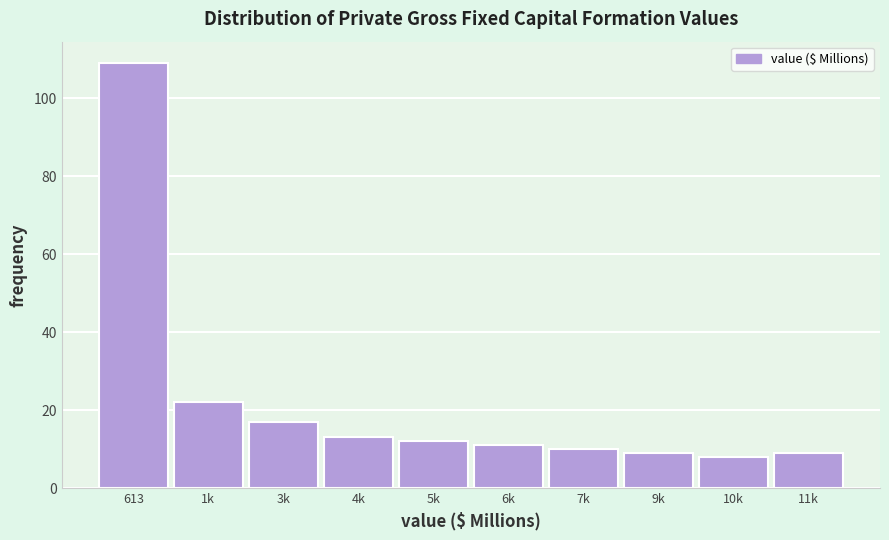

Reading left to right, what are all the values shown in this chart?

109	22	17	13	12	11	10	9	8	9